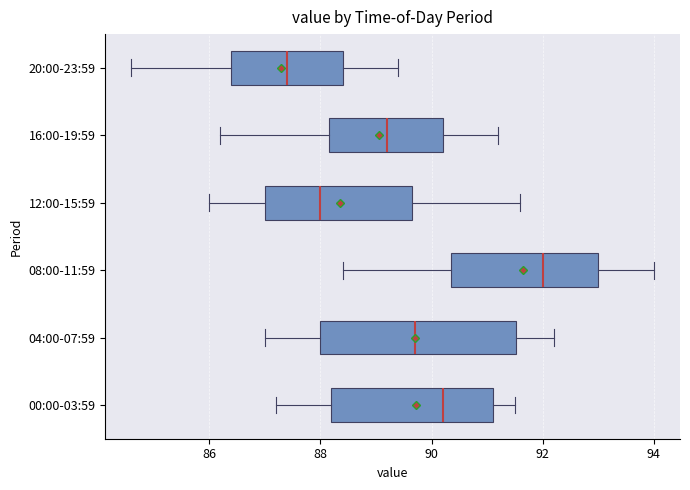

Reading bottom to top, transcribe this box plot: for each box, give where its median line is, the range the box spans, and where its two whiskers end, as read against the x-axis. The values are not printed on the chart, so give them approximately, as read against the axis.

00:00-03:59: median 90.2, box 88.2 to 91.2, whiskers 87.2 to 91.6
04:00-07:59: median 89.8, box 88.0 to 91.6, whiskers 87.0 to 92.2
08:00-11:59: median 92.0, box 90.4 to 93.0, whiskers 88.4 to 94.0
12:00-15:59: median 88.0, box 87.0 to 89.6, whiskers 86.0 to 91.6
16:00-19:59: median 89.2, box 88.2 to 90.2, whiskers 86.2 to 91.2
20:00-23:59: median 87.4, box 86.4 to 88.4, whiskers 84.6 to 89.4